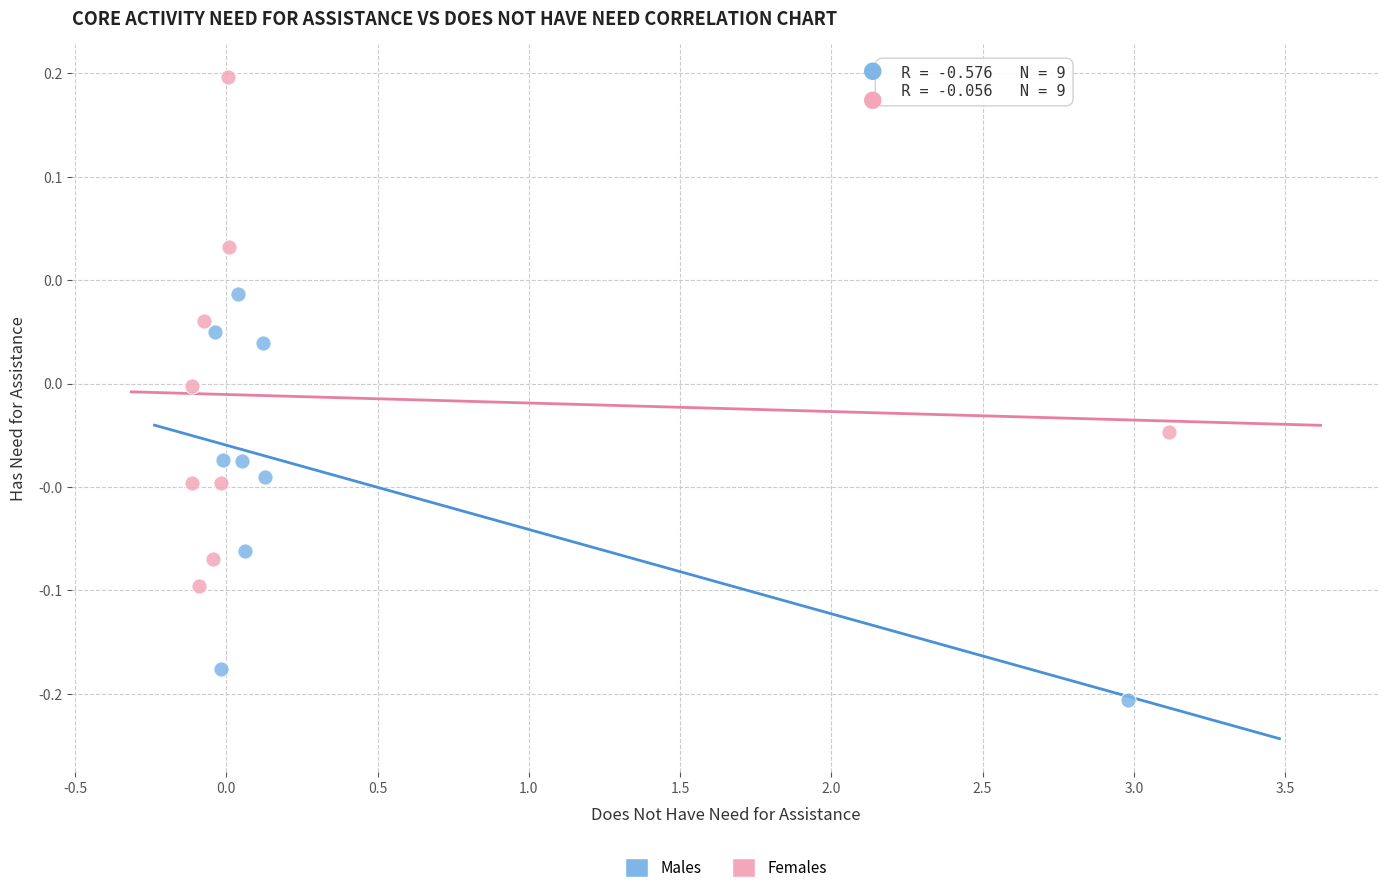

What are all the series names shown in the legend?

Males, Females